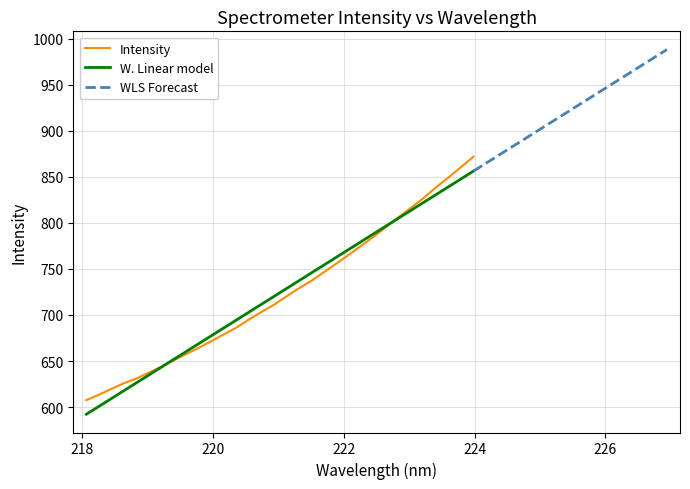

What is the minimum value shown in the chart?

607.5